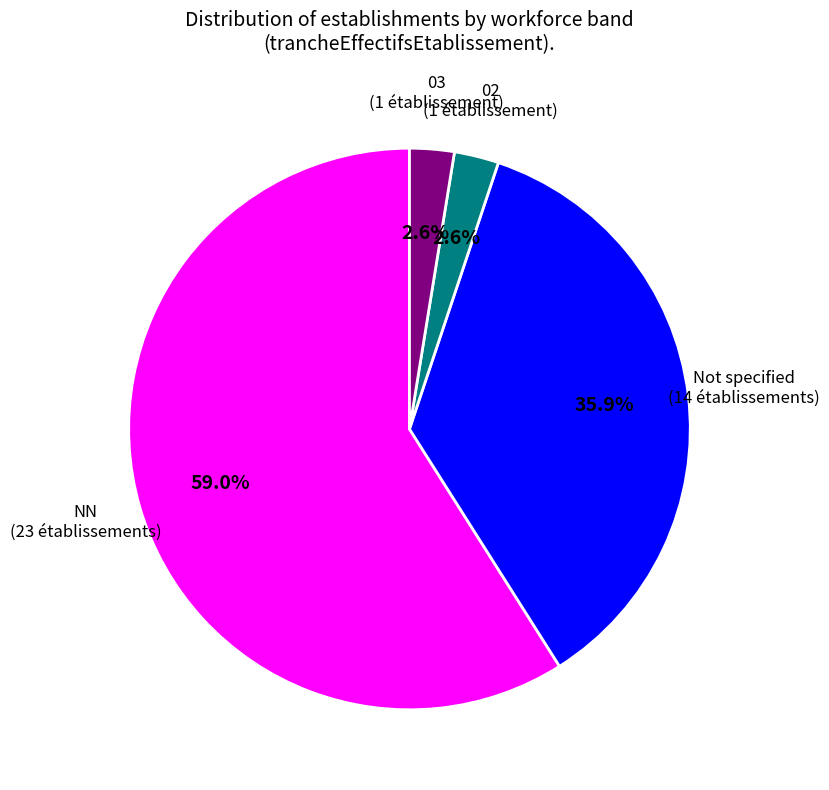

Is there a majority slice in this chart?

Yes